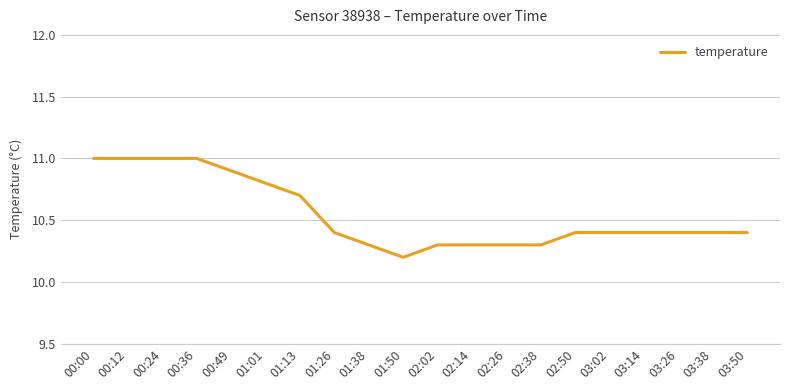

At which label is the value closest to 10?

01:50